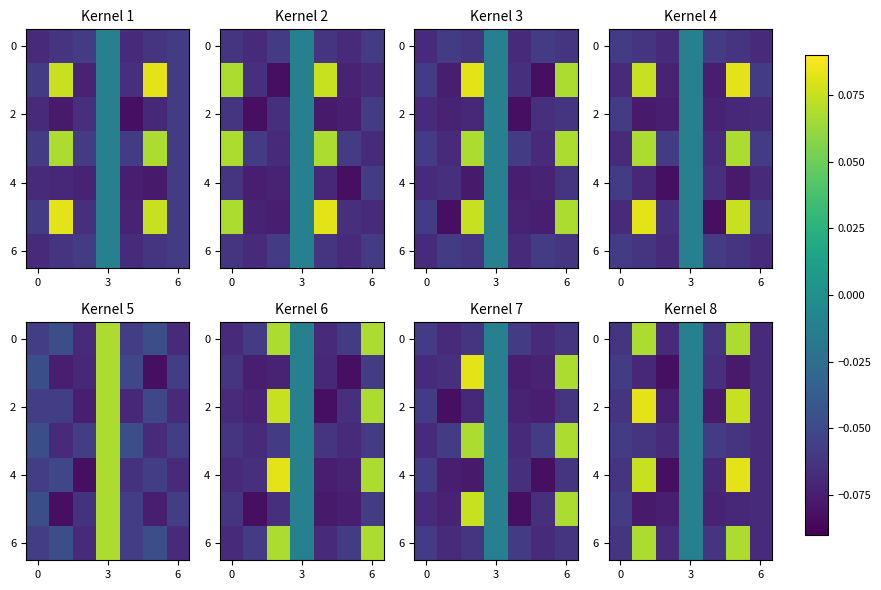

What is the maximum value shown in the chart?

0.1